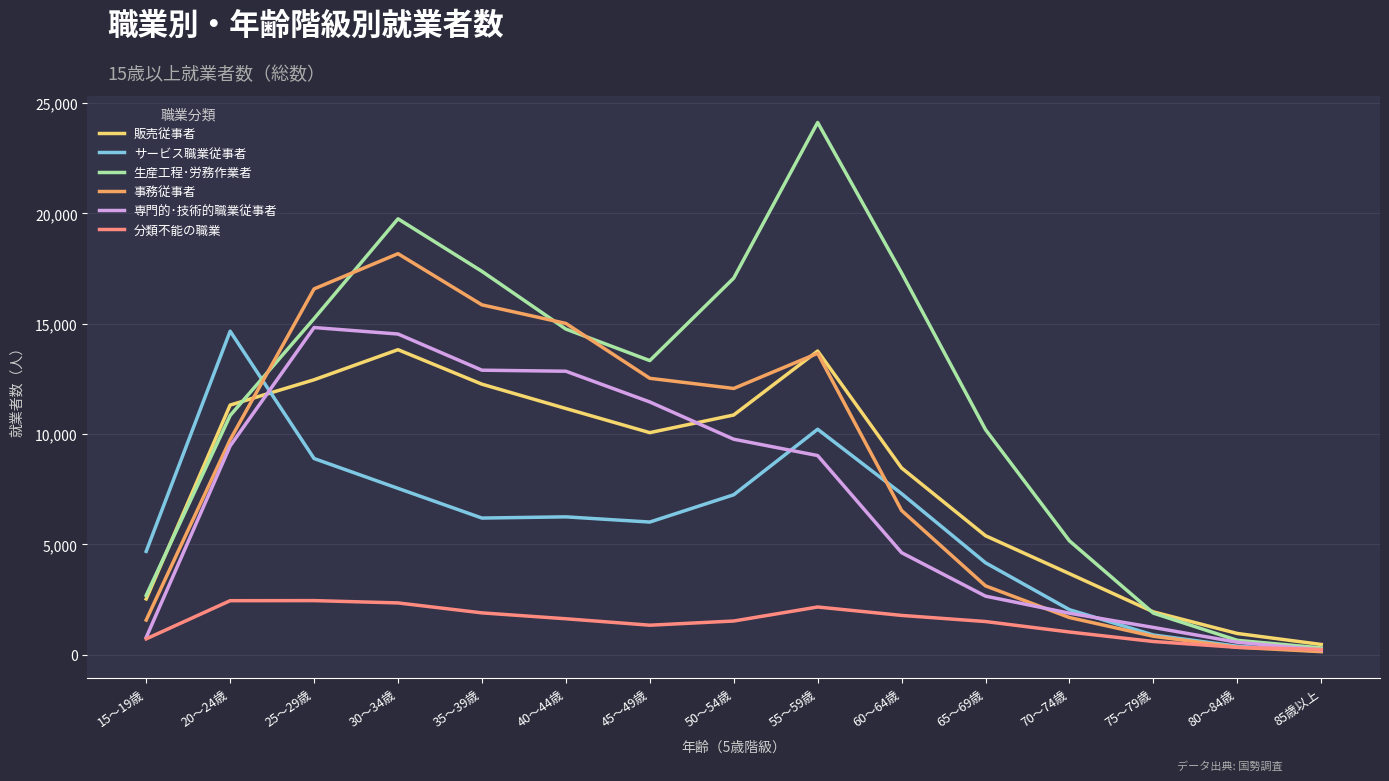

What is the sum of the 販売従事者 values at 70～74歳 and 40～44歳?

14836